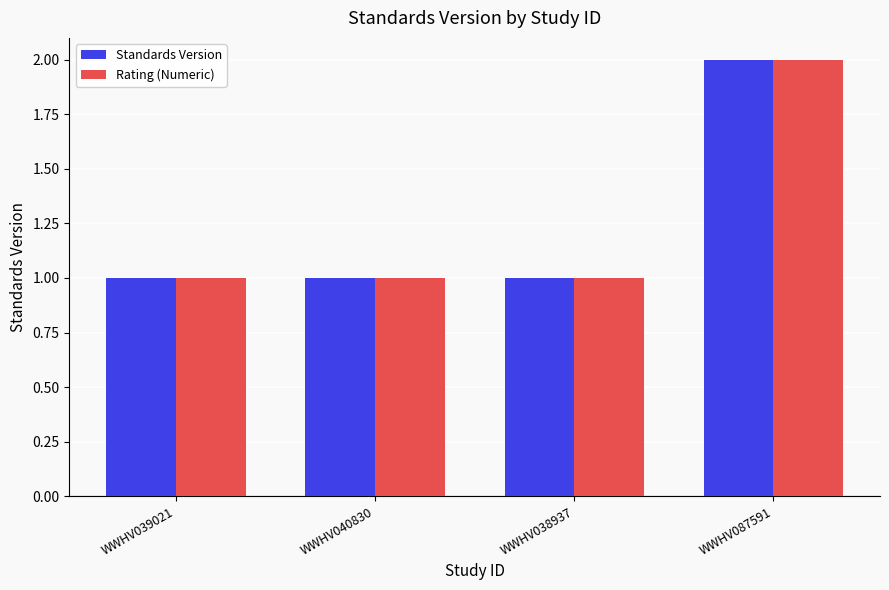

What is the label of the 1st bar from the left?

WWHV039021